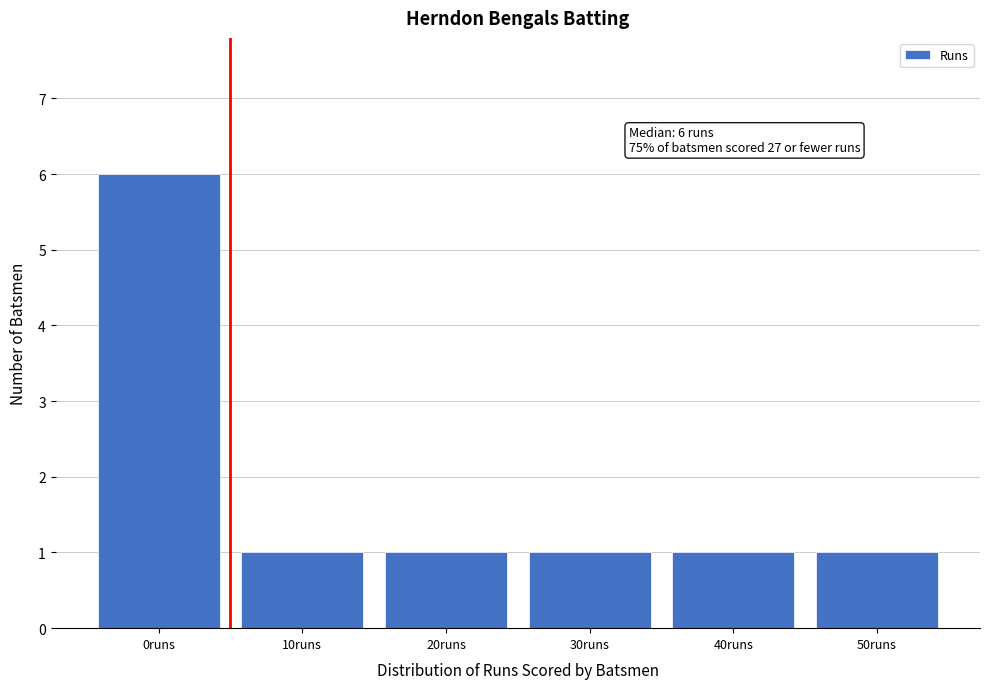

Reading left to right, transcribe all the data shown in this chart.

6	1	1	1	1	1